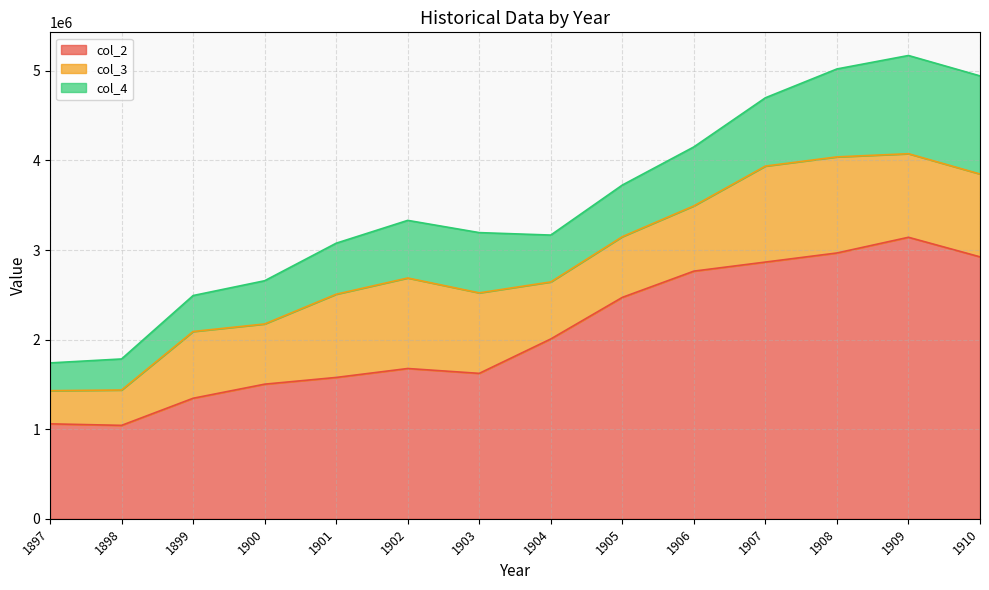

Reading left to right, what are all the values shown in this chart?

col_2: 1897=1060084	1898=1042979	1899=1345531	1900=1502779	1901=1577818	1902=1677610	1903=1623327	1904=2007361	1905=2471421	1906=2764326	1907=2865515	1908=2966962	1909=3142170	1910=2923805
col_3: 1897=369924	1898=394513	1899=745021	1900=671879	1901=928799	1902=1010211	1903=898499	1904=636460	1905=677466	1906=728339	1907=1071338	1908=1072451	1909=932663	1910=924604
col_4: 1897=310086	1898=346619	1899=401393	1900=482401	1901=569449	1902=643012	1903=672418	1904=522975	1905=576218	1906=658119	1907=762233	1908=981425	1909=1096148	1910=1094987